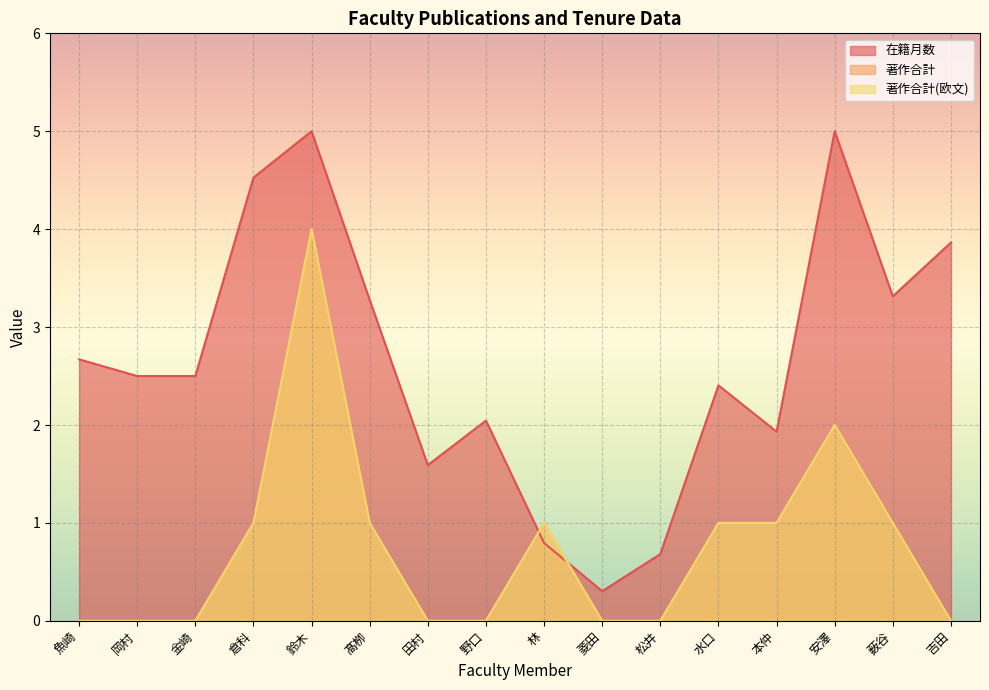

How many intersections are there between 著作合計(欧文) and 在籍月数?

2